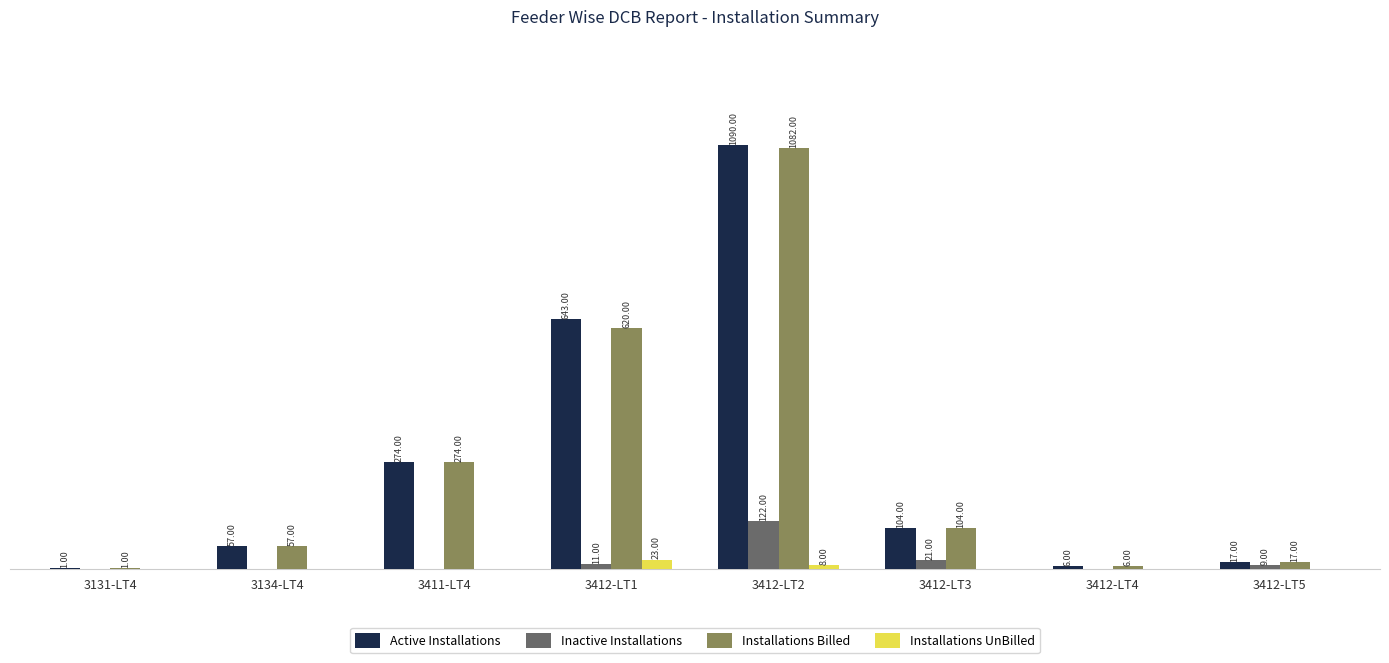

Is the value of Inactive Installations at 3131-LT4 greater than the value of Installations UnBilled at 3412-LT1?

No